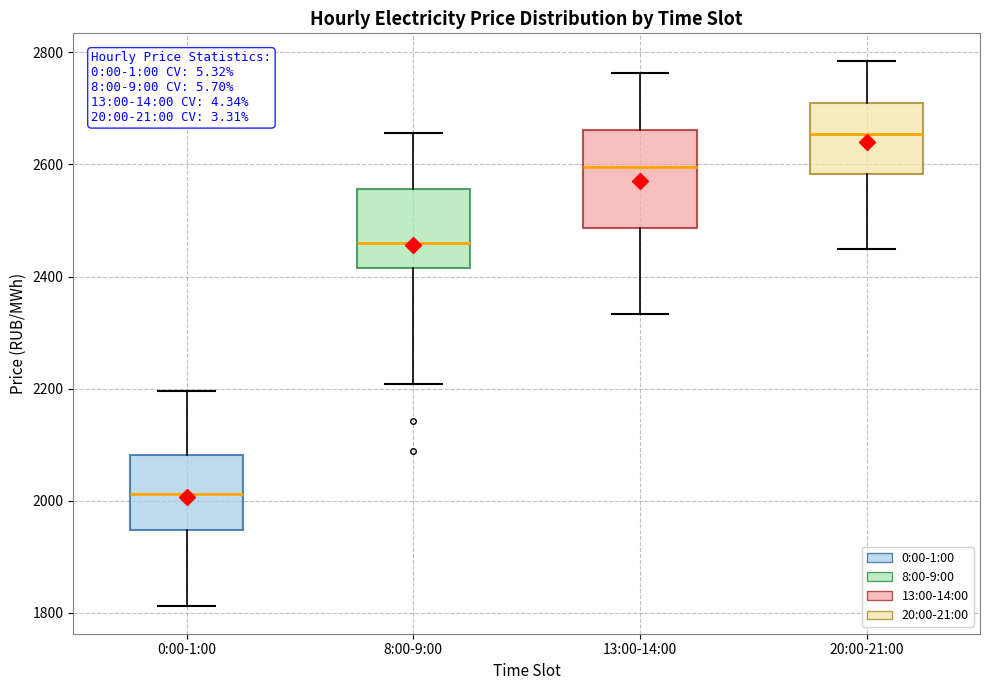

Reading left to right, transcribe this box plot: for each box, give where its median line is, the range the box spans, and where its two whiskers end, as read against the y-axis. The values are not printed on the chart, so give them approximately, as read against the axis.

0:00-1:00: median 2020, box 1940 to 2080, whiskers 1820 to 2200
8:00-9:00: median 2460, box 2420 to 2560, whiskers 2200 to 2660
13:00-14:00: median 2600, box 2480 to 2660, whiskers 2340 to 2760
20:00-21:00: median 2660, box 2580 to 2720, whiskers 2440 to 2780